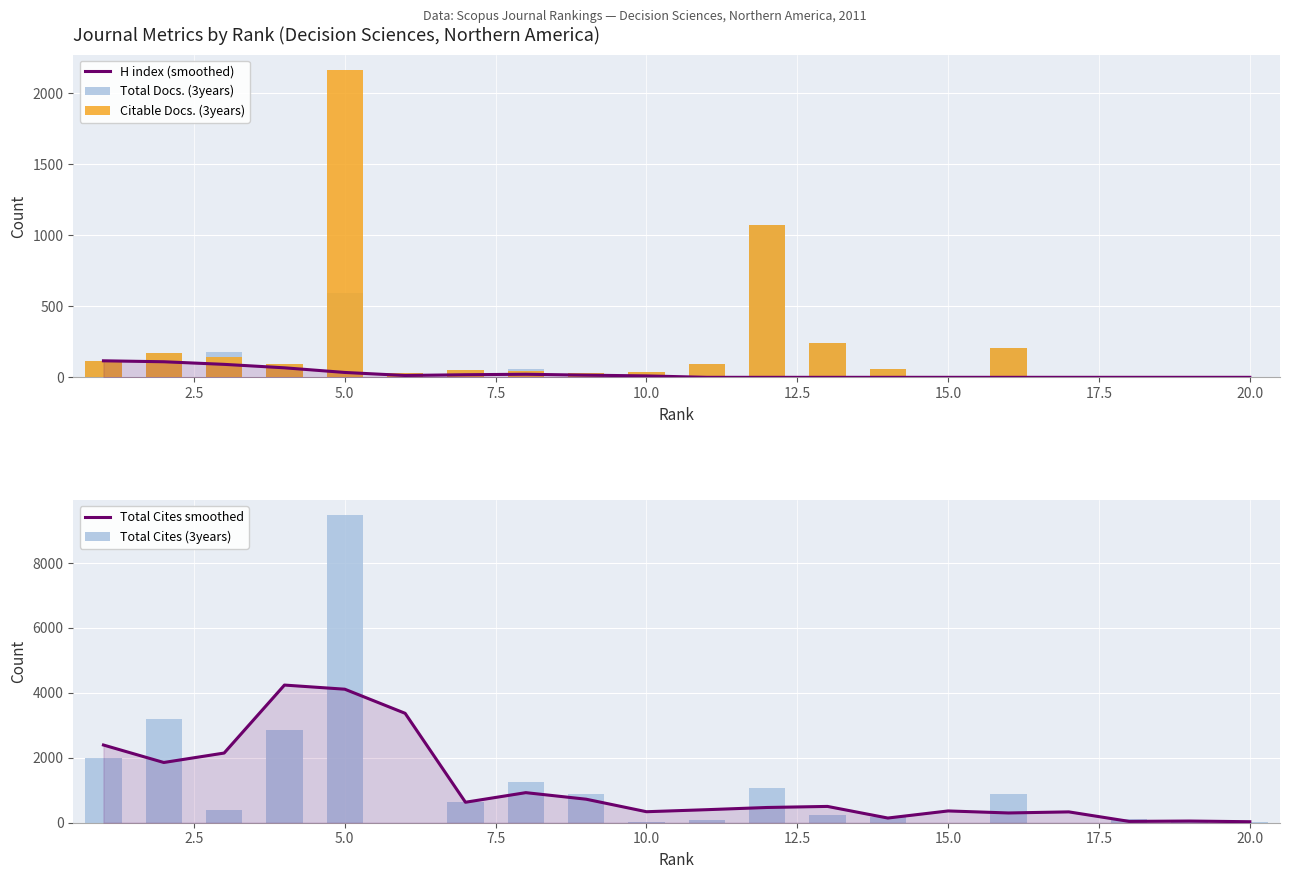

How many series are shown in this chart?

5